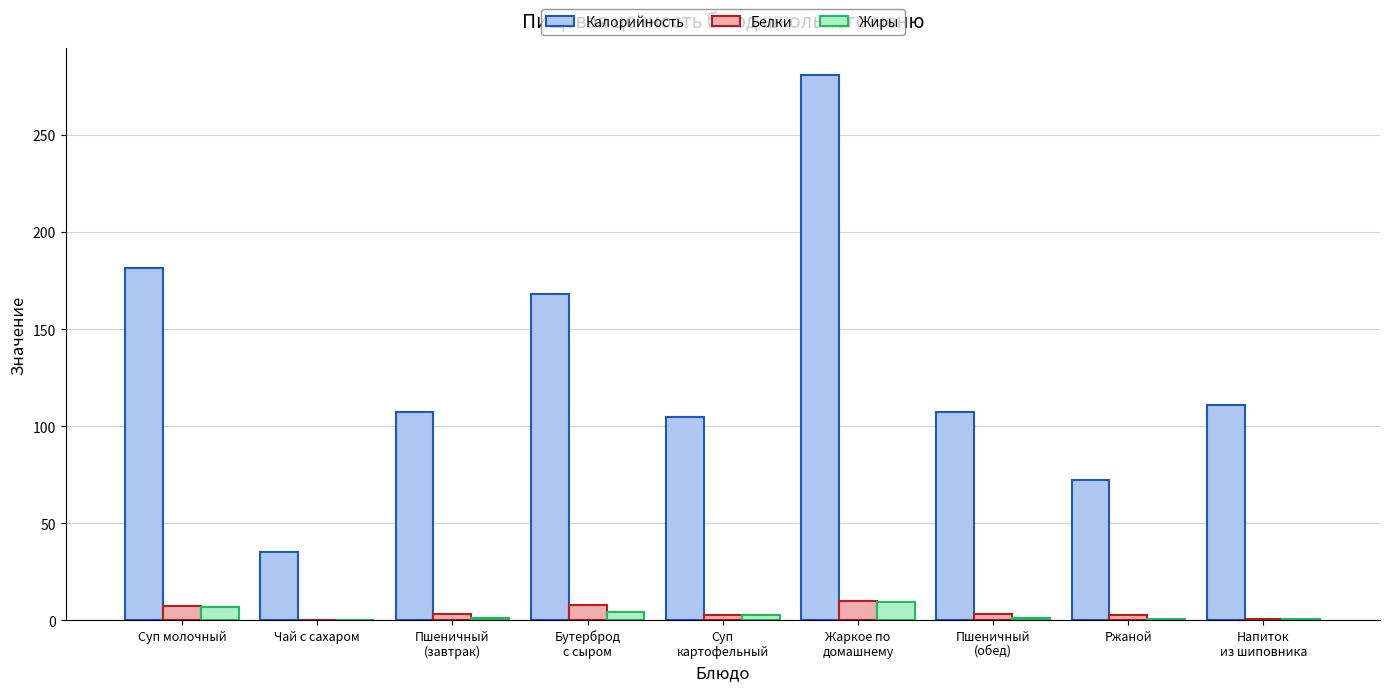

The value of Жиры at Суп молочный is 6.5. True or false?

True